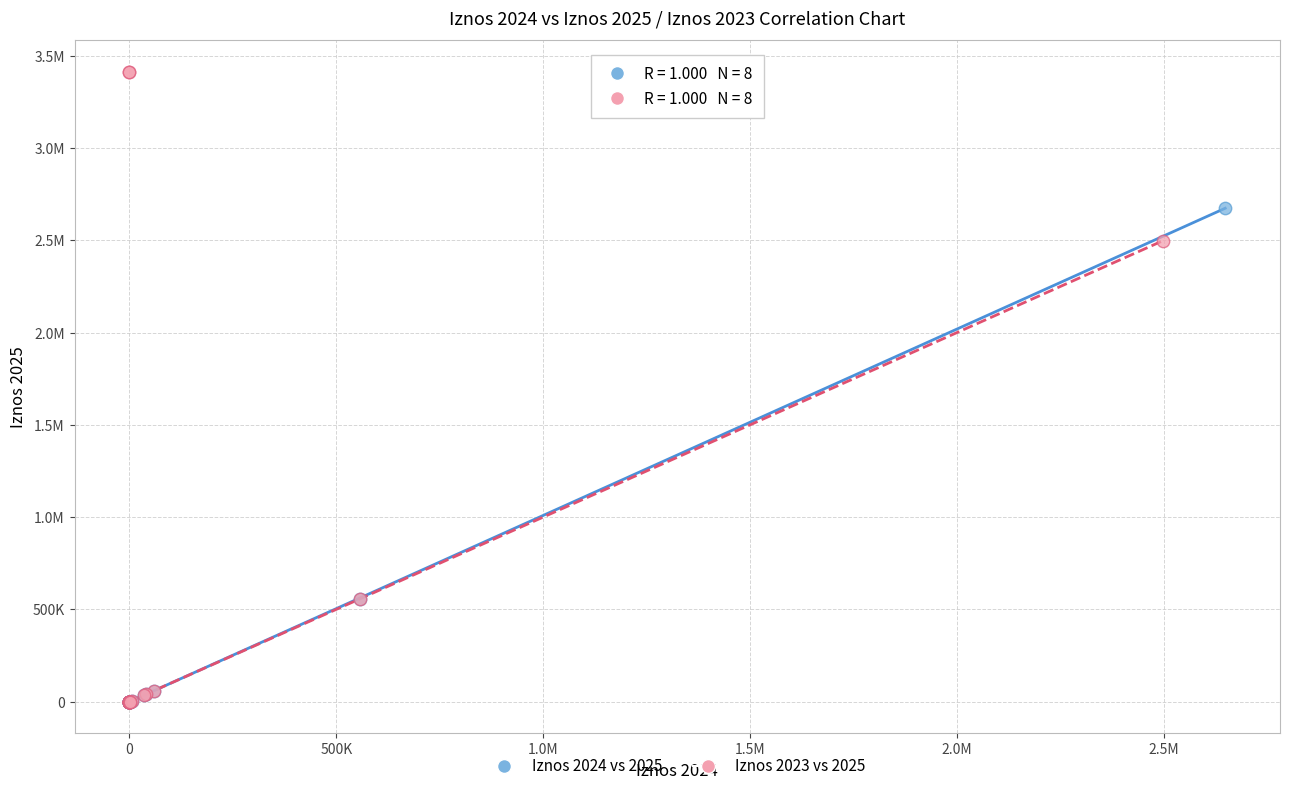

What are all the series names shown in the legend?

Iznos 2024 vs 2025, Iznos 2023 vs 2025